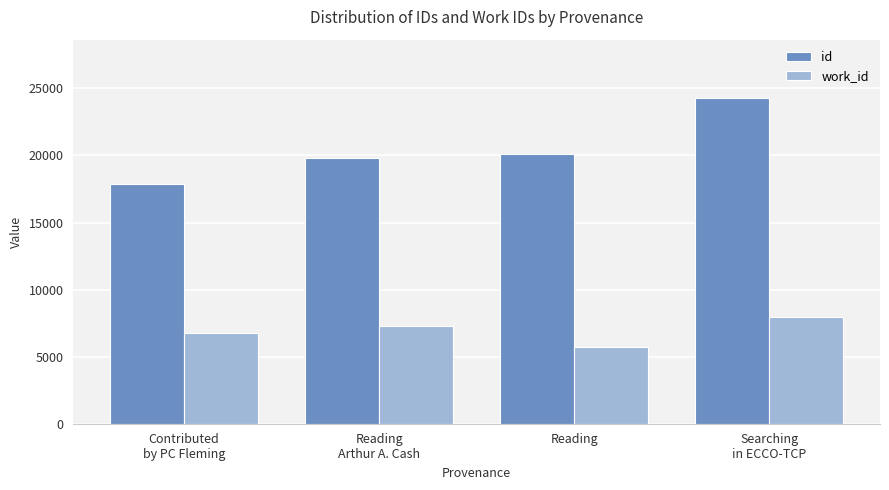

The value of work_id at Reading is 1671. True or false?

False